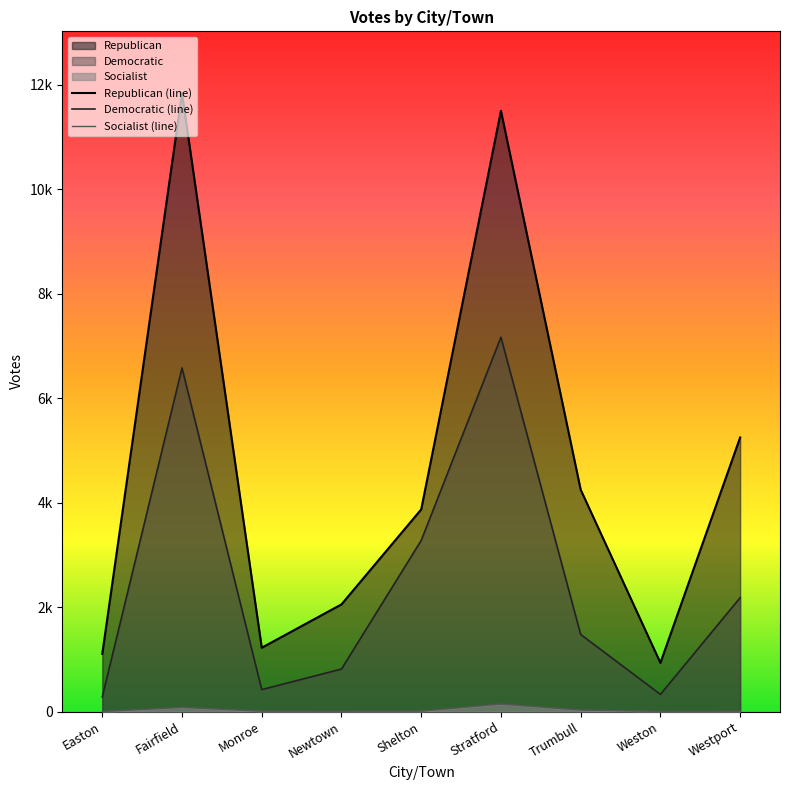

What is the highest value of the Democratic series?

7165